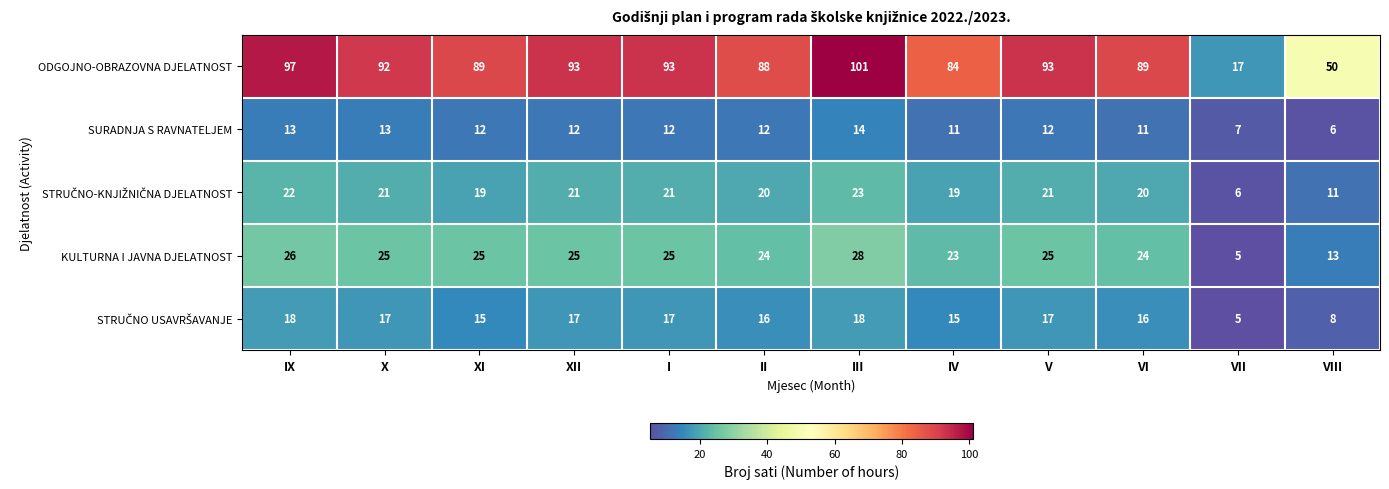

What is the average value of the SURADNJA S RAVNATELJEM series?

11